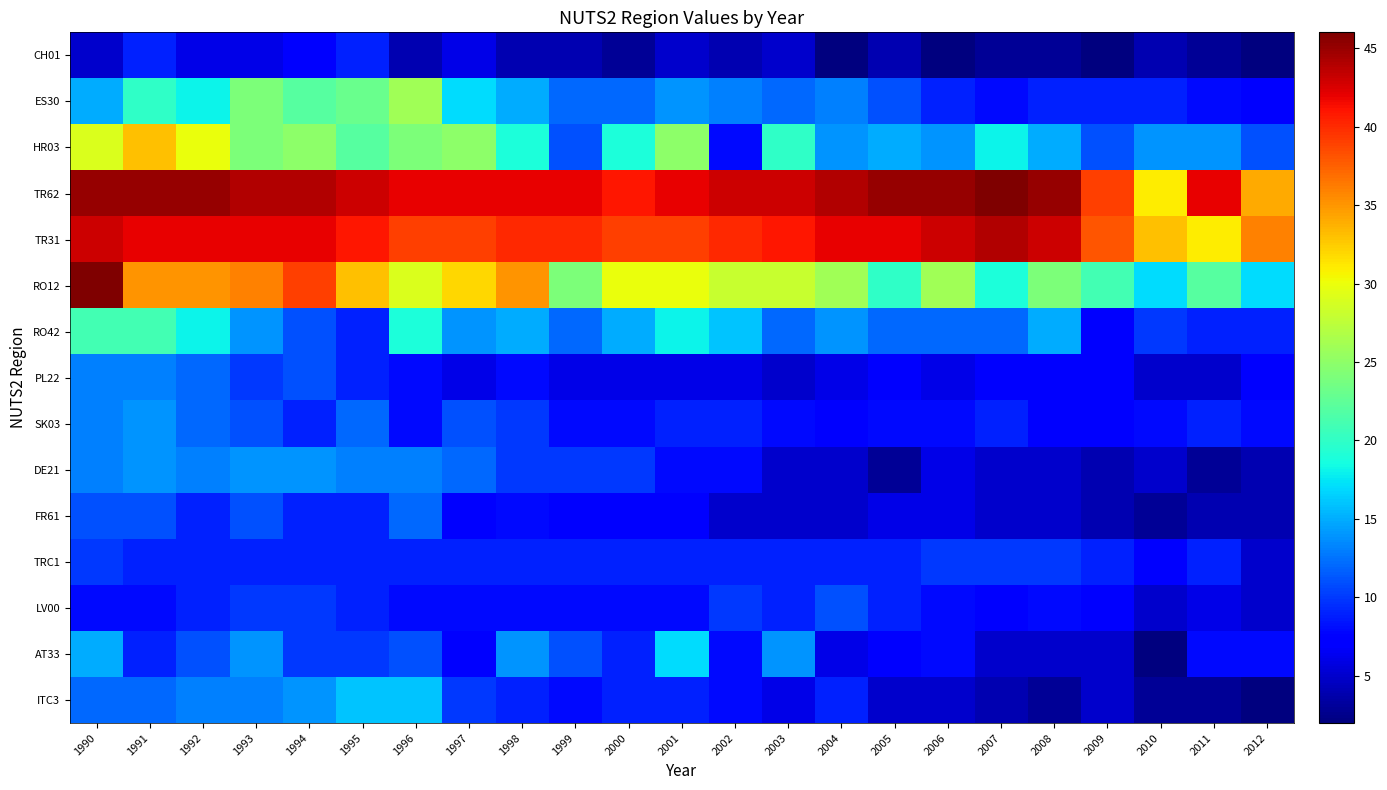

At which category is the sum across all series the highest?

1990